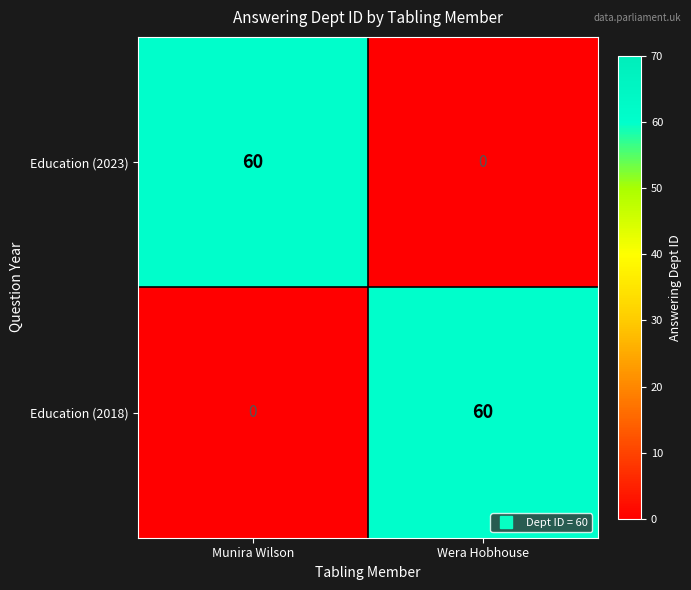

List the labels in order of Education (2023) value, largest first.

Munira Wilson, Wera Hobhouse